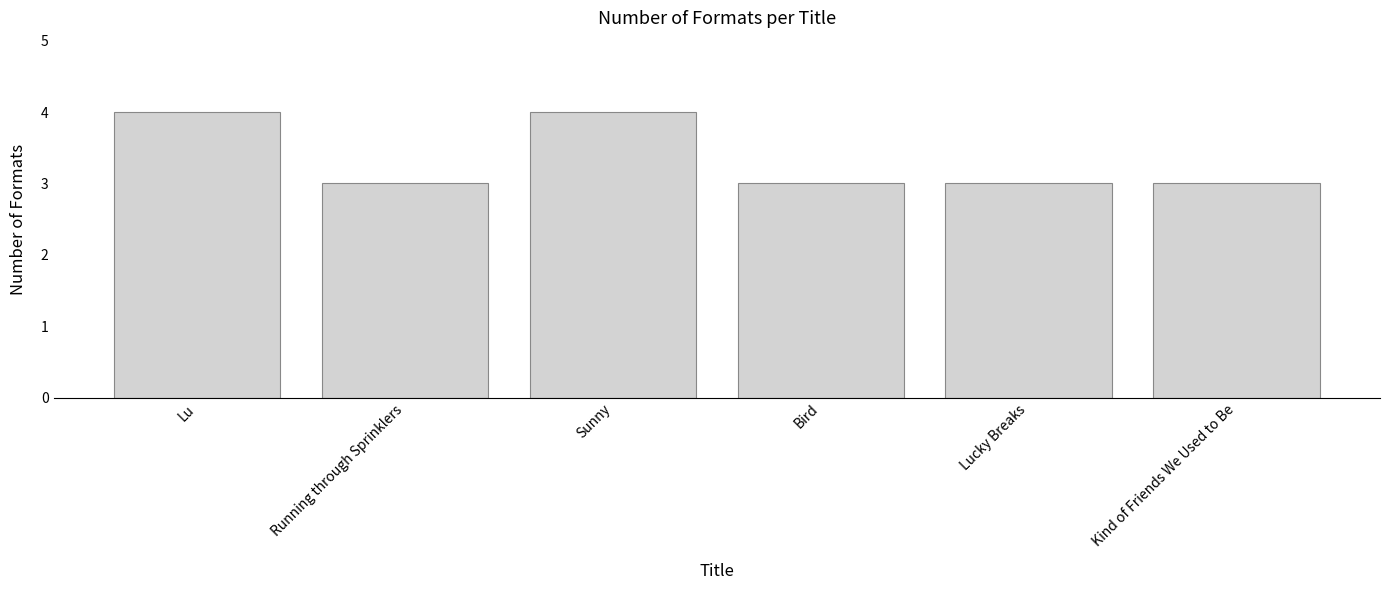

What is the minimum value shown in the chart?

3